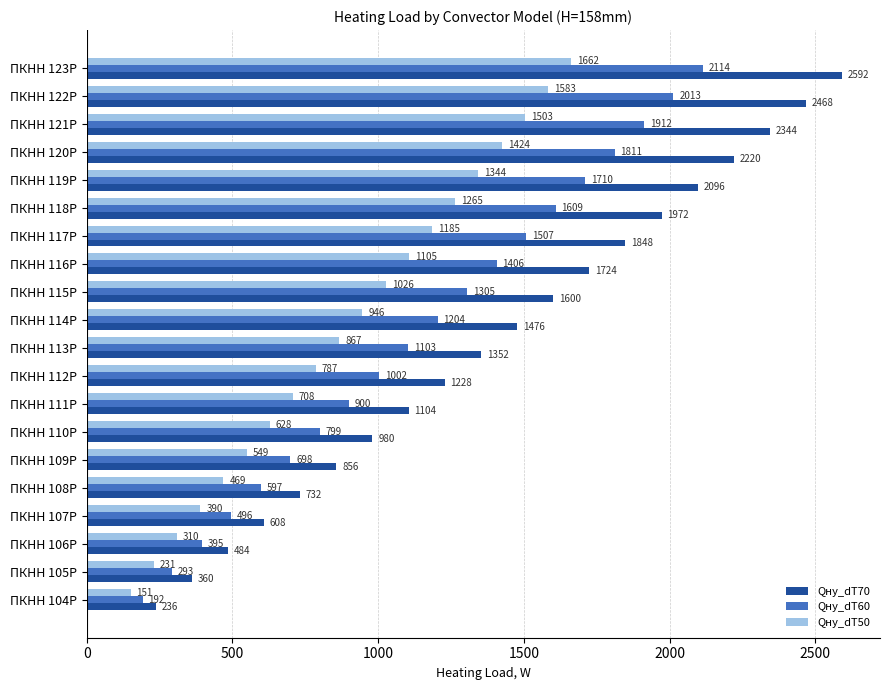

The Qну_dT70 series shows 1352 at ПКНН 113P. True or false?

True